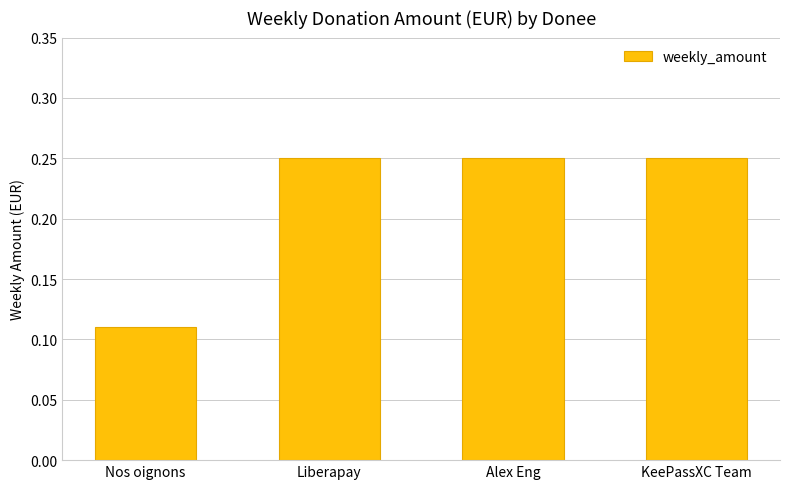

What is the label of the 1st bar from the left?

Nos oignons